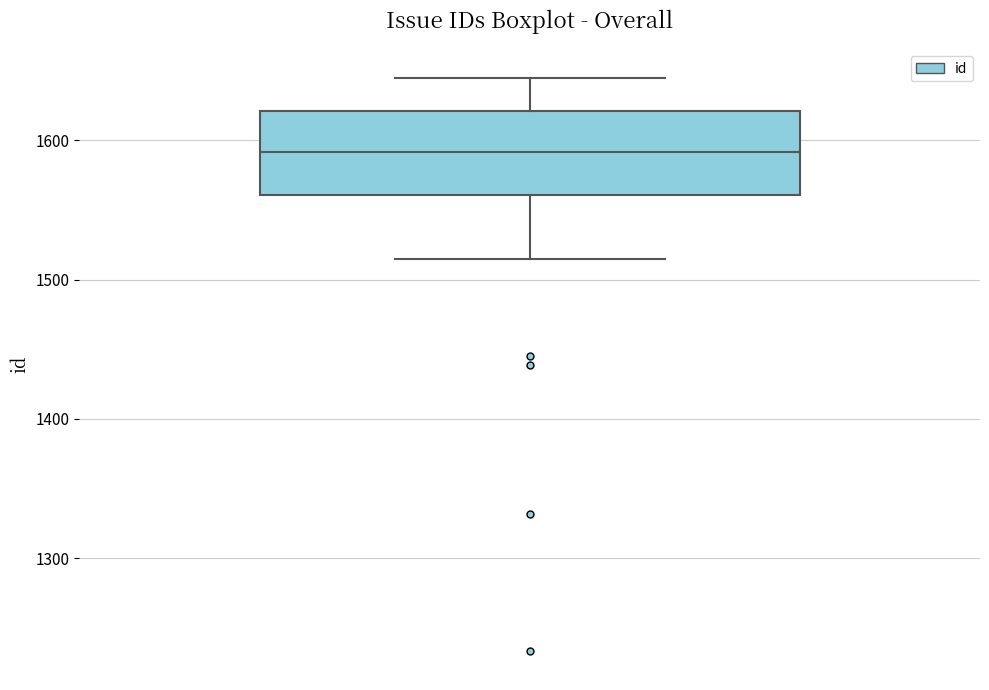

Where is the upper edge of the box on the y-axis? The values are not printed on the chart, so give them approximately, as read against the axis.

1620